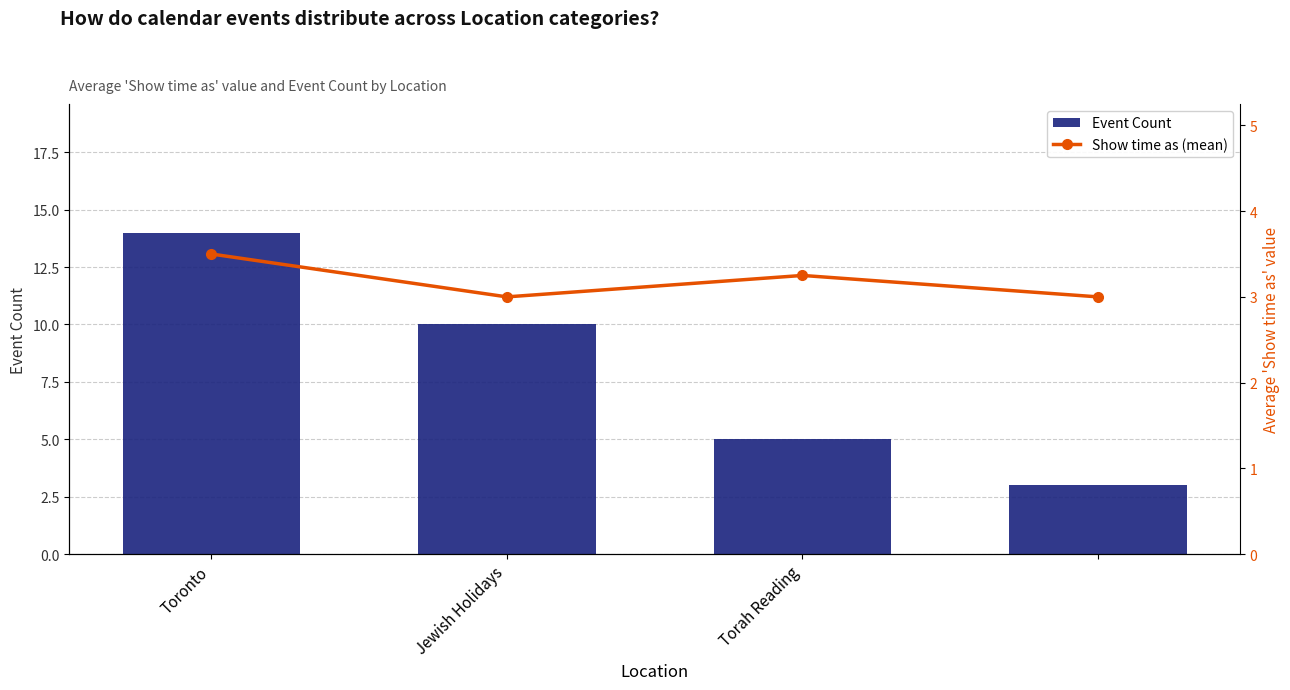

The value of Show time as (mean) at Torah Reading is 1.5. True or false?

False